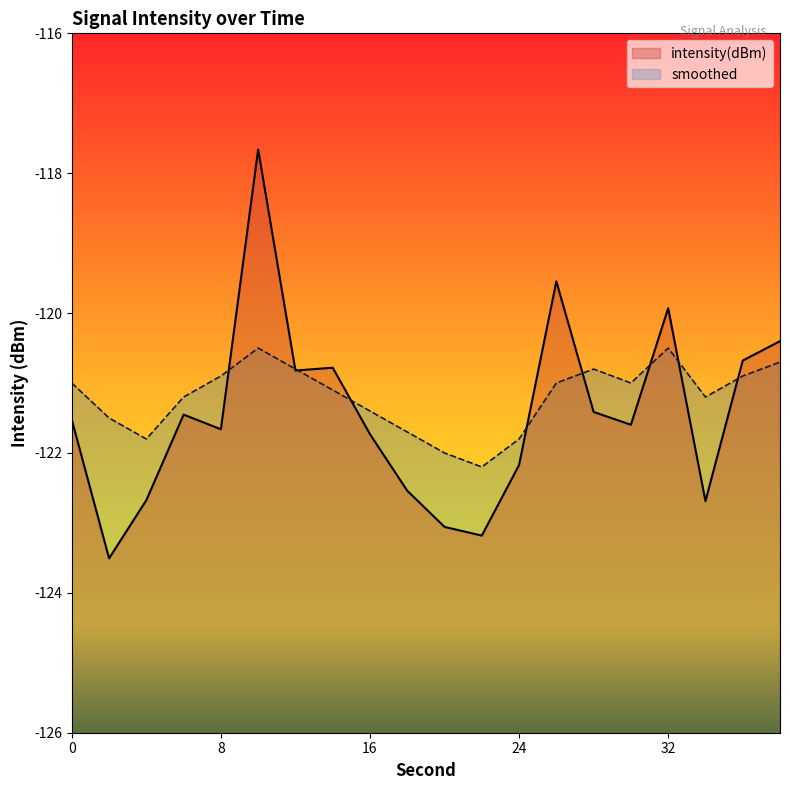

True or false: intensity(dBm) has more than 1 interior local peaks.

True